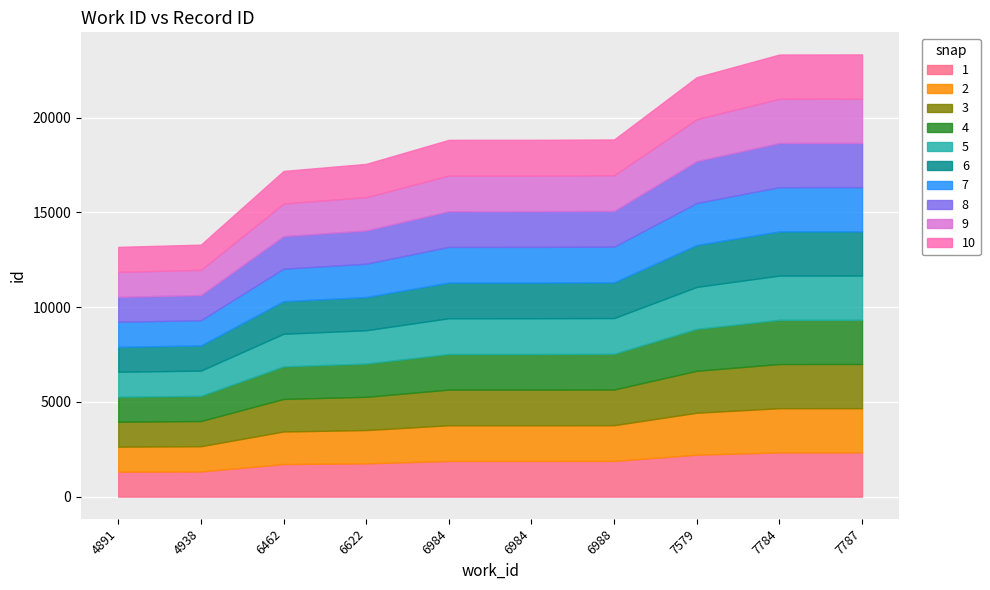

The chart shows a value of 7725 at 6984. True or false?

False